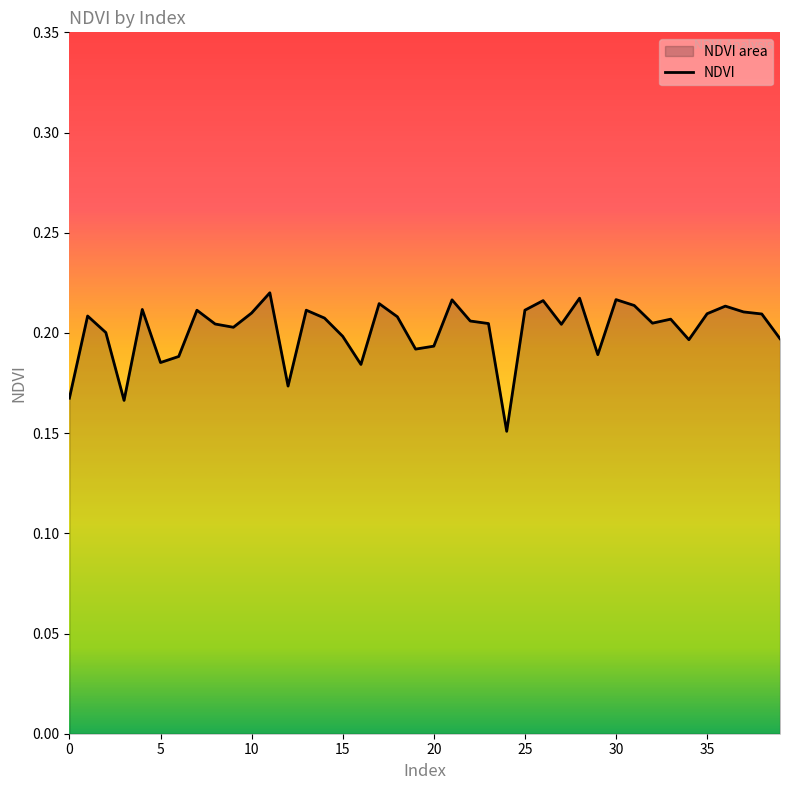

True or false: the data shows 0.2 at 17.

True